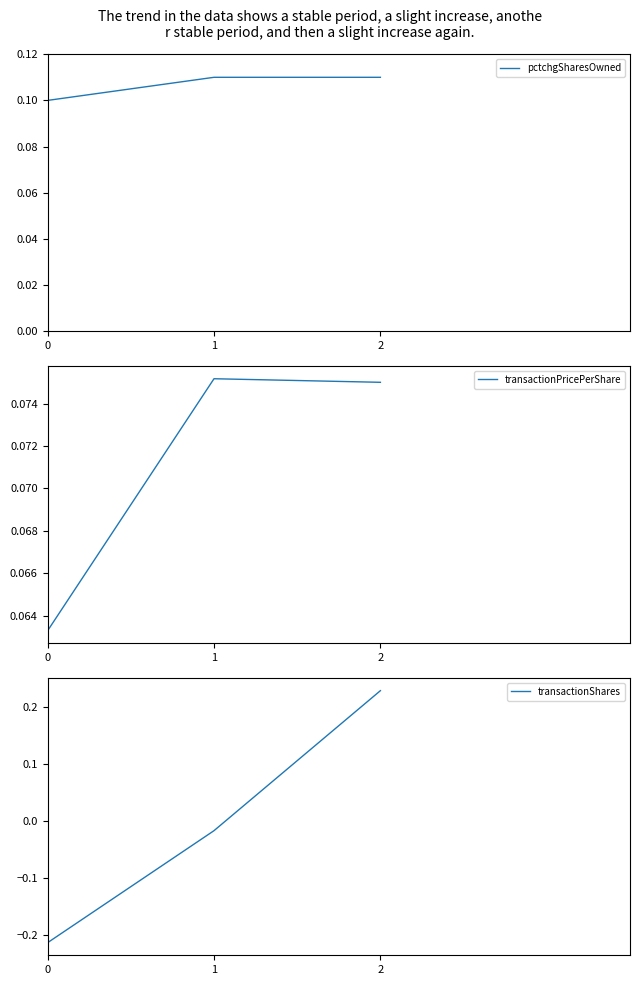

At which label does transactionShares first exceed 0?

2